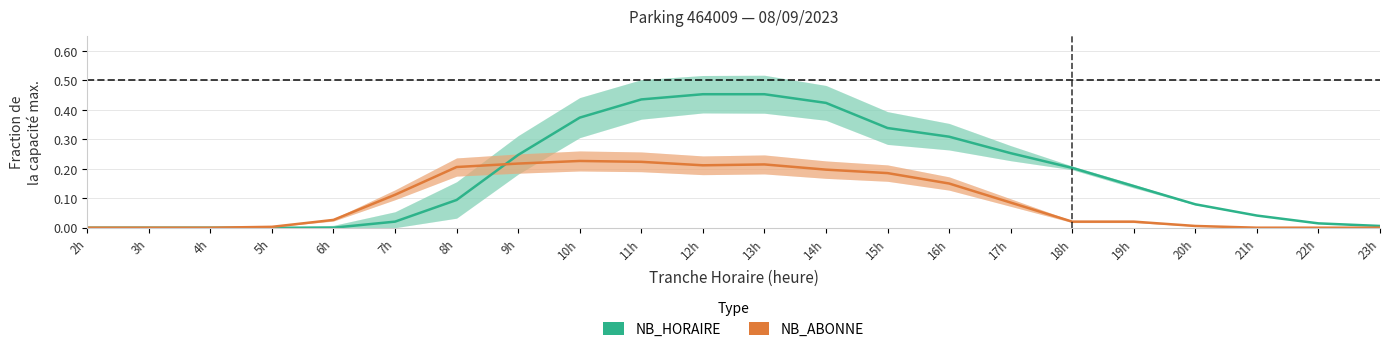

Is it true that NB_ABONNE (normalized) equals 0.1 at 15h?

False